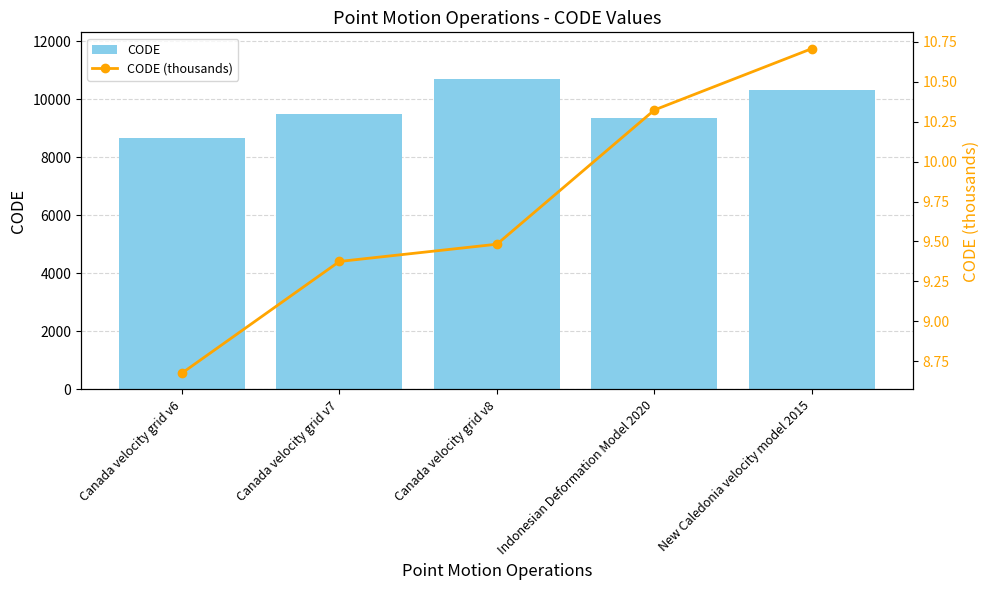

Reading left to right, transcribe all the data shown in this chart.

CODE: 8676.0	9483.0	10707.0	9375.0	10323.0
CODE (thousands): 8.7	9.4	9.5	10.3	10.7